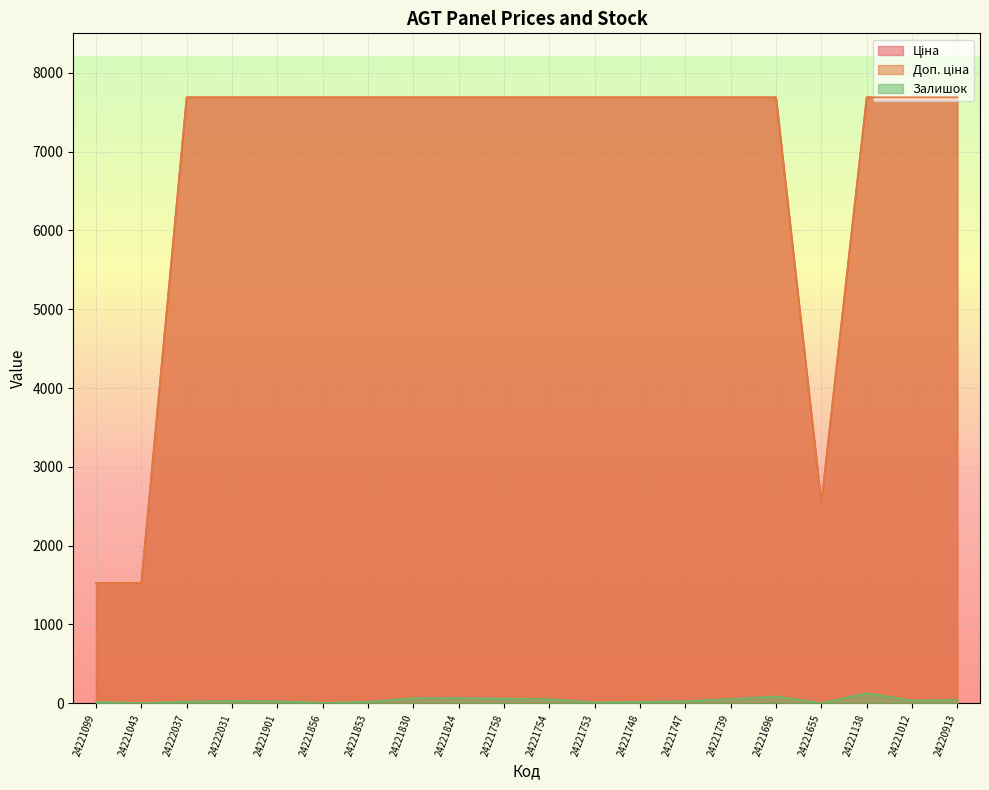

True or false: Залишок and Ціна cross at least once.

False